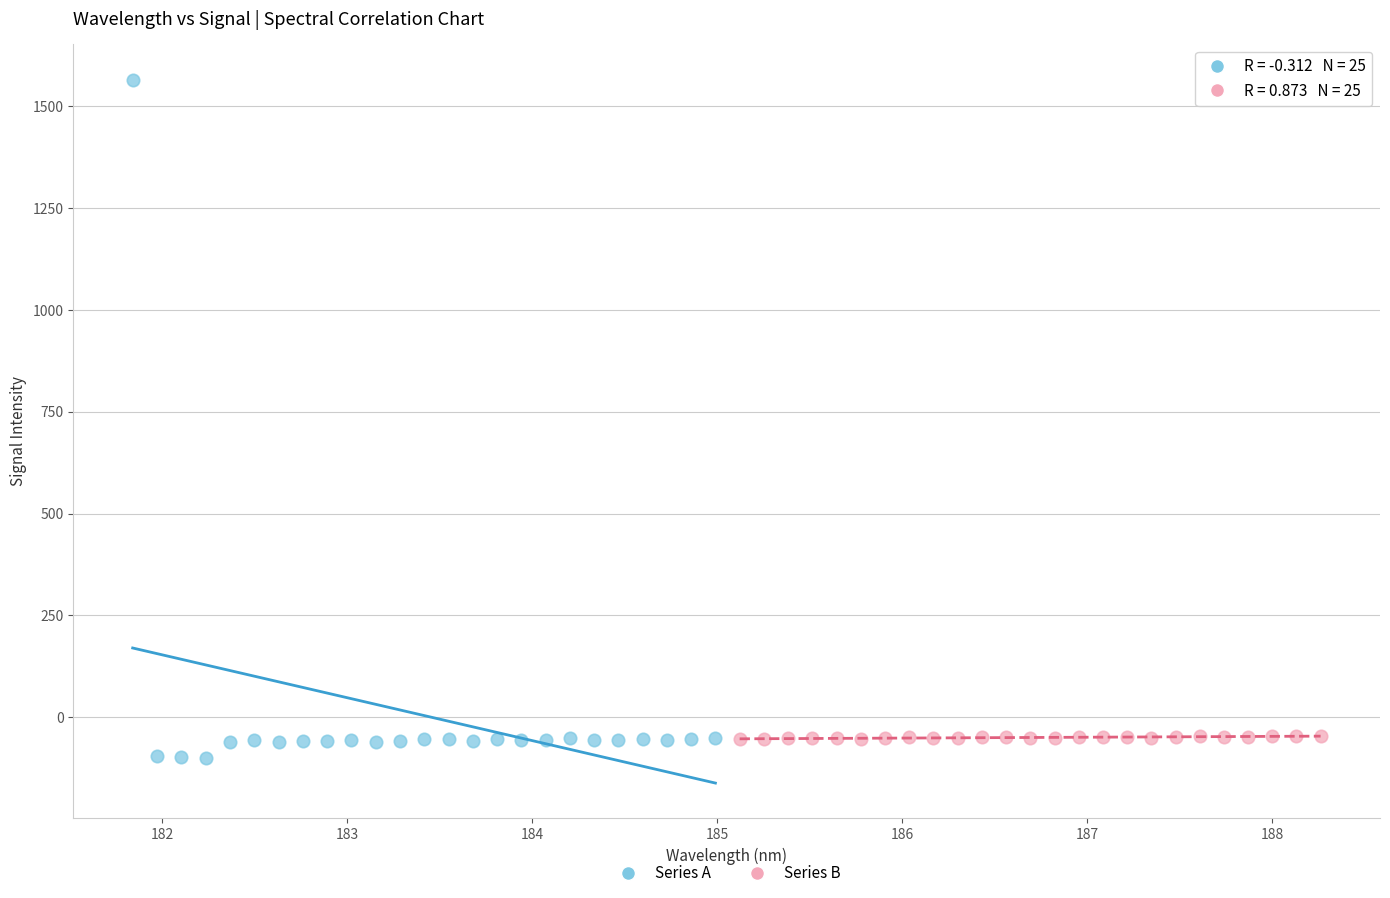

Which series has the largest Y range (max minus min)?

Series A